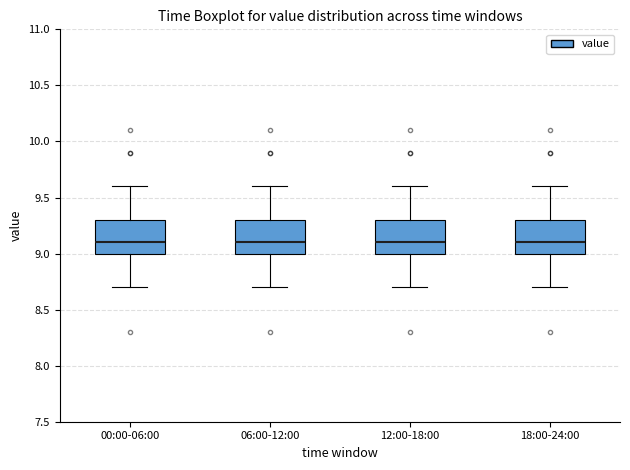

Reading left to right, transcribe this box plot: for each box, give where its median line is, the range the box spans, and where its two whiskers end, as read against the y-axis. The values are not printed on the chart, so give them approximately, as read against the axis.

00:00-06:00: median 9.1, box 9.0 to 9.3, whiskers 8.7 to 9.6
06:00-12:00: median 9.1, box 9.0 to 9.3, whiskers 8.7 to 9.6
12:00-18:00: median 9.1, box 9.0 to 9.3, whiskers 8.7 to 9.6
18:00-24:00: median 9.1, box 9.0 to 9.3, whiskers 8.7 to 9.6